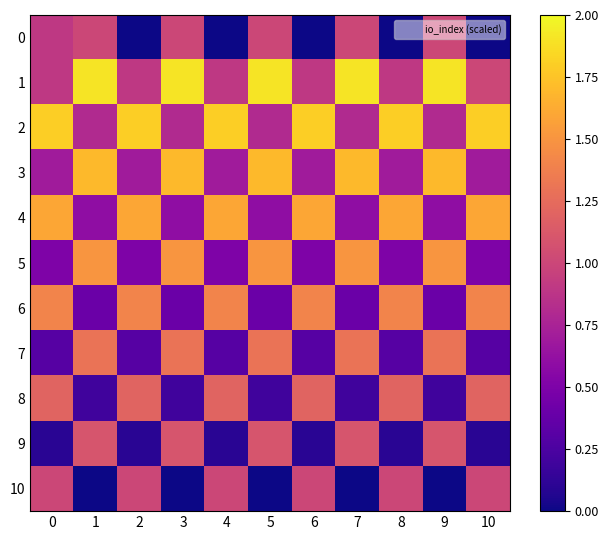

List the series in order of their peak value, highest first.

1, 2, 3, 4, 5, 6, 7, 8, 9, 0, 10